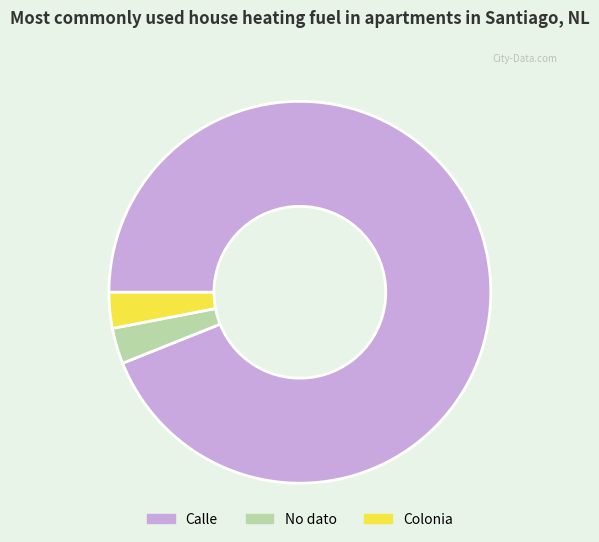

Which slice is the largest?

Calle